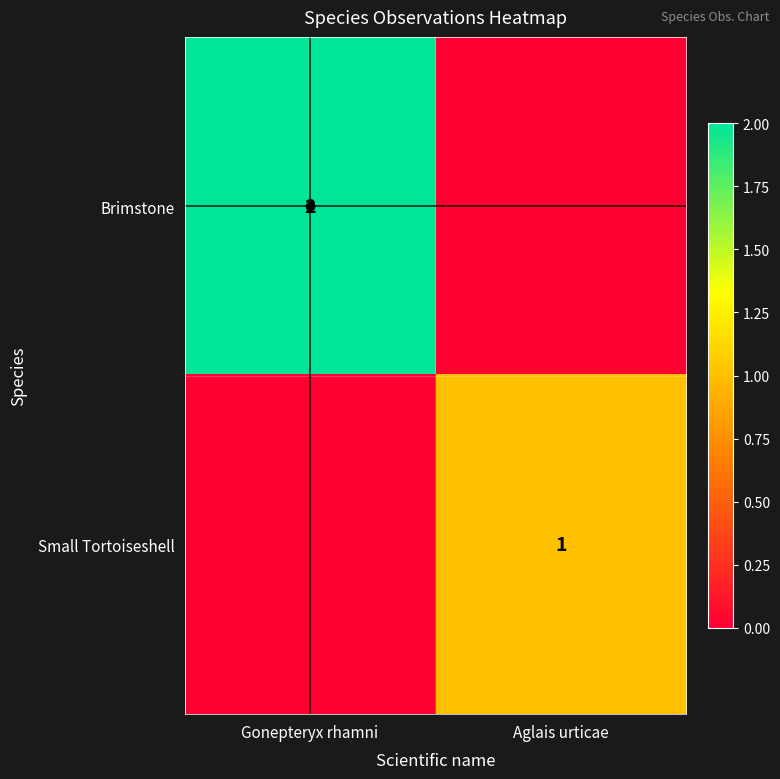

Rank the series by their maximum value, from lowest to highest.

Small Tortoiseshell, Brimstone